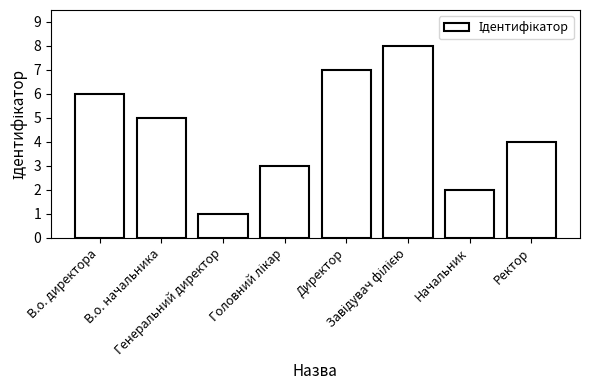

What is the difference between the values at В.о. начальника and В.о. директора?

1